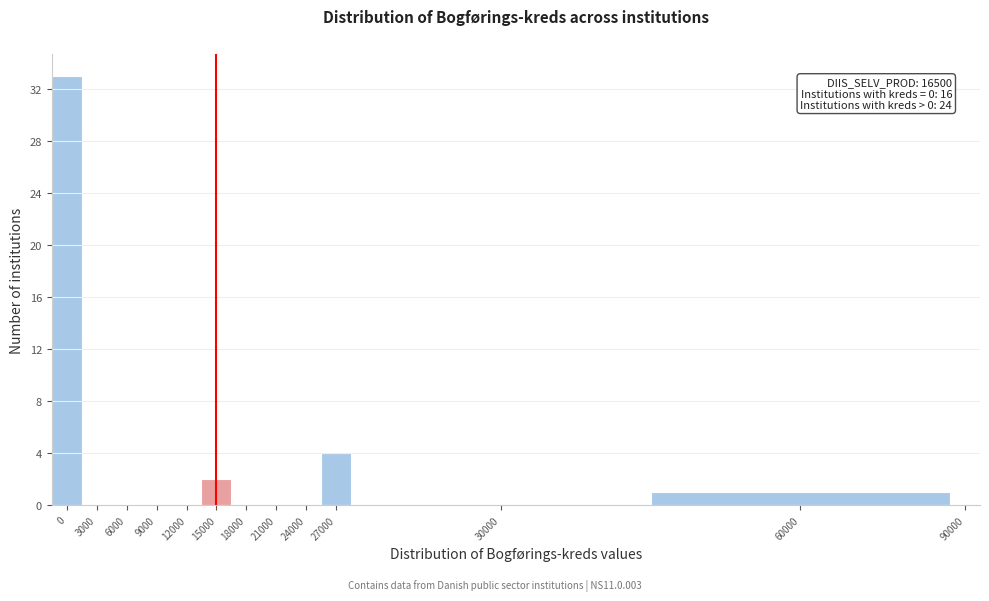

Reading left to right, extract all data points from this chart.

0=33	3000=0	6000=0	9000=0	12000=0	15000=2	18000=0	21000=0	24000=0	27000=4	30000=0	60000=1	90000=0